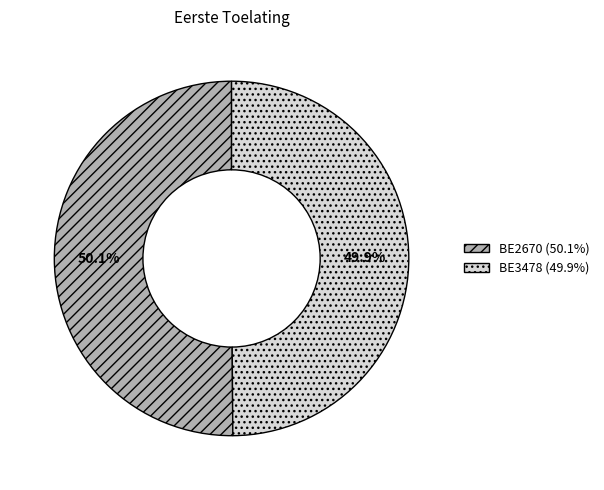

What portion of the pie excludes BE2670?

49.9%